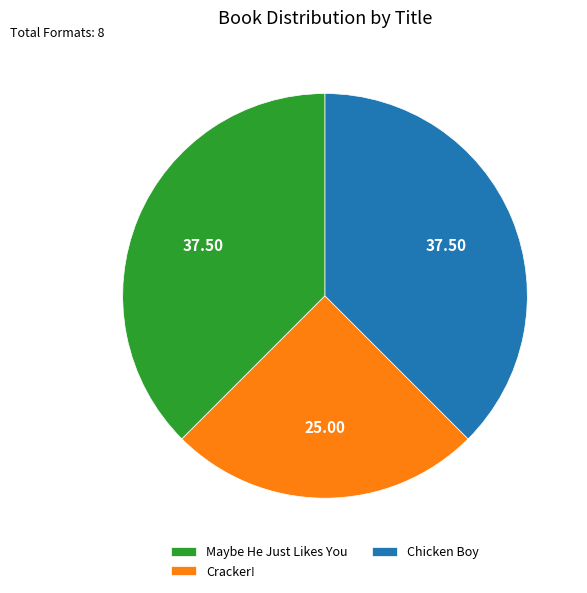

Which category has the smallest portion of the pie?

Cracker!